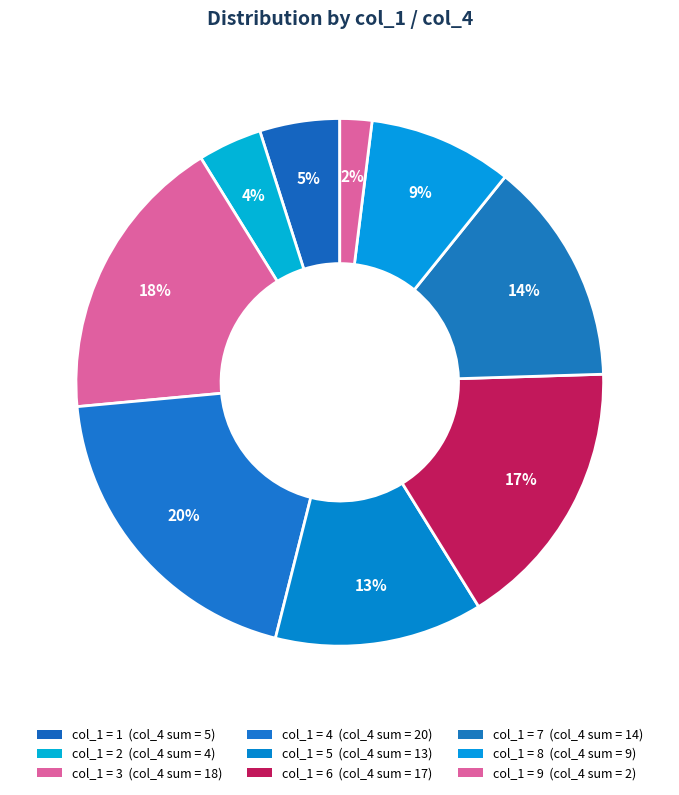

Count the number of slices in the pie.

9